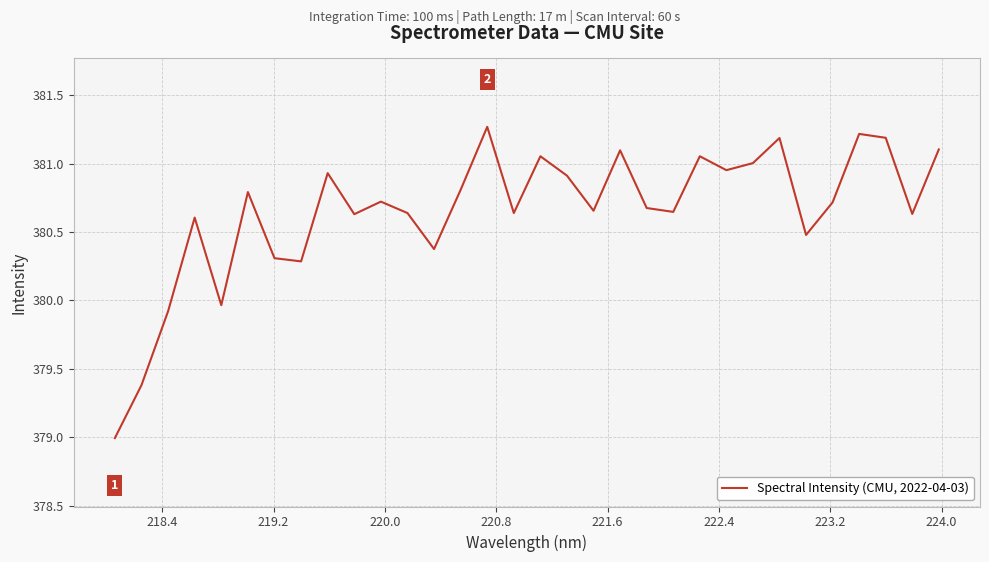

What is the maximum value shown in the chart?

381.3